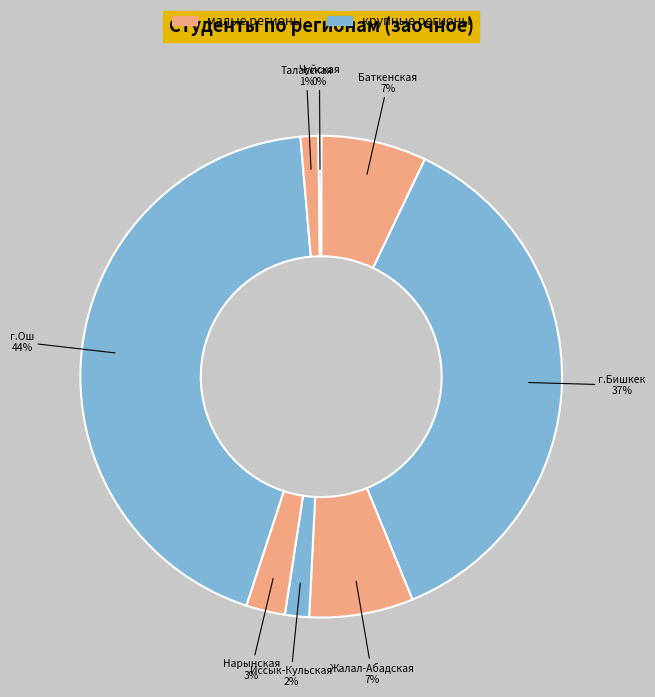

Which category has the biggest portion of the pie?

г.Ош